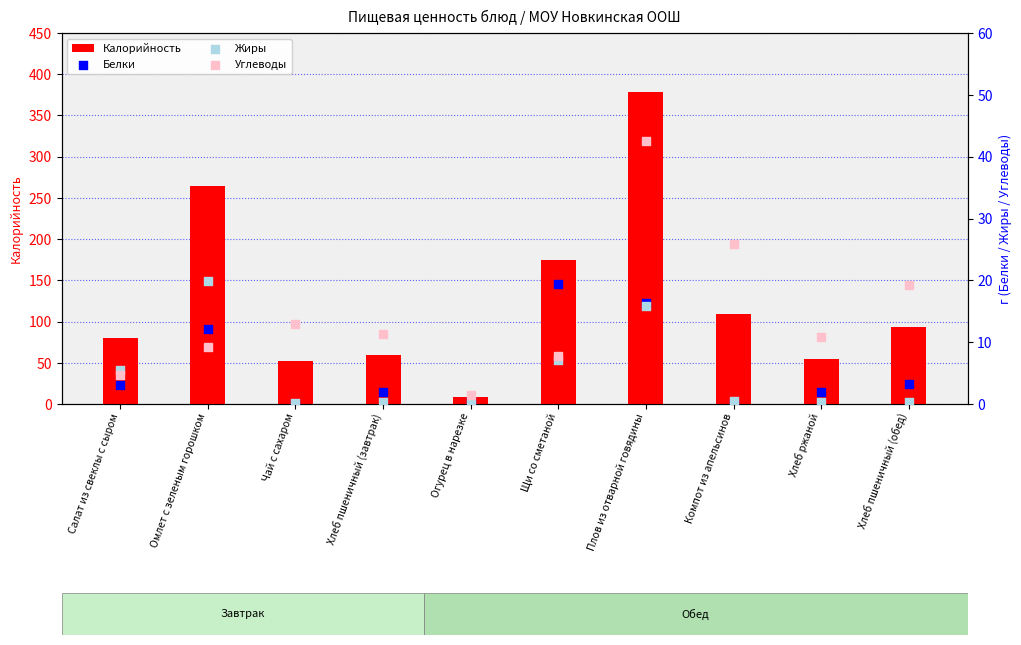

What is the total value across all series at Огурец в нарезке?

10.4